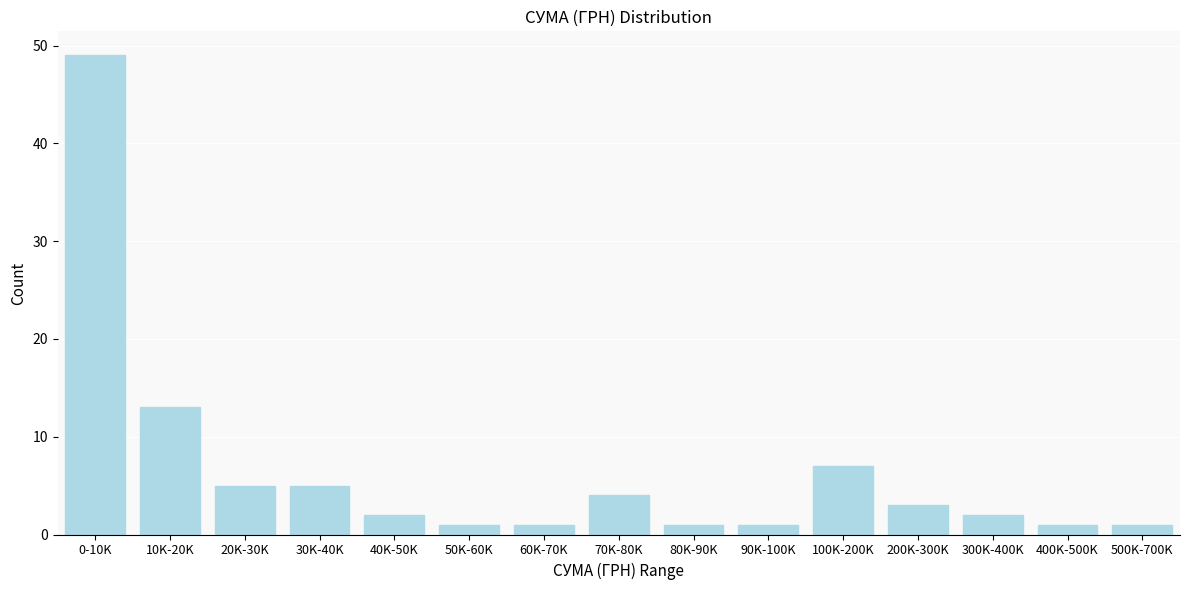

Reading left to right, list all the values displayed in this chart.

49	13	5	5	2	1	1	4	1	1	7	3	2	1	1